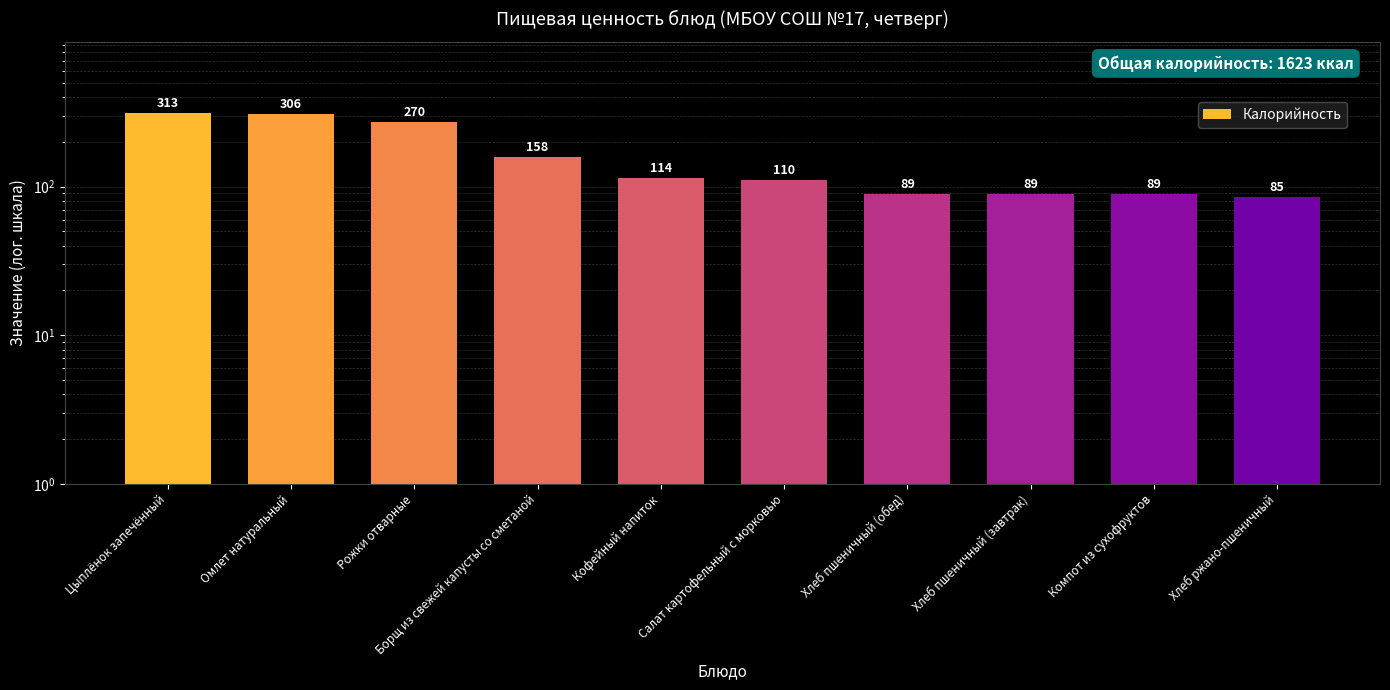

Reading left to right, list all the values displayed in this chart.

313	306	270	158	114	110	89	89	89	85